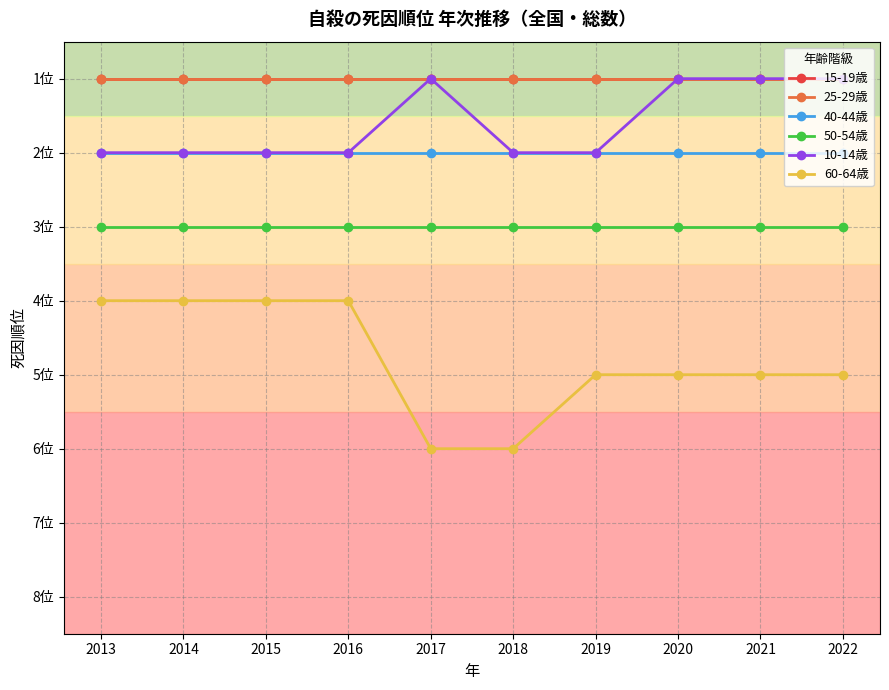

Is this an area chart (filled region under the line)?

No